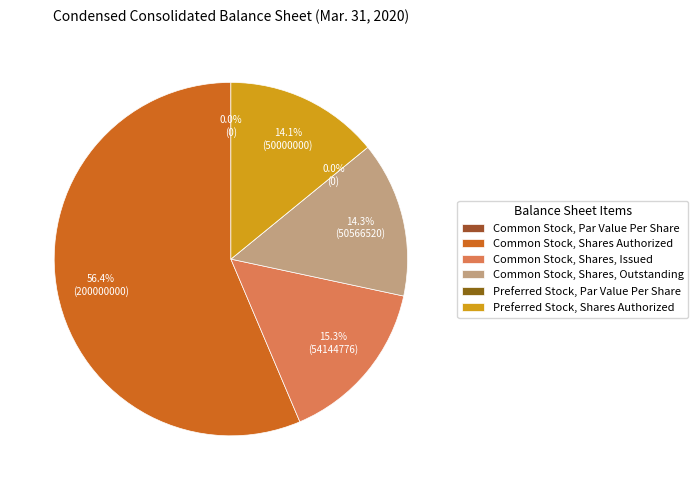

Which slice represents more than half of the pie?

Common Stock, Shares Authorized